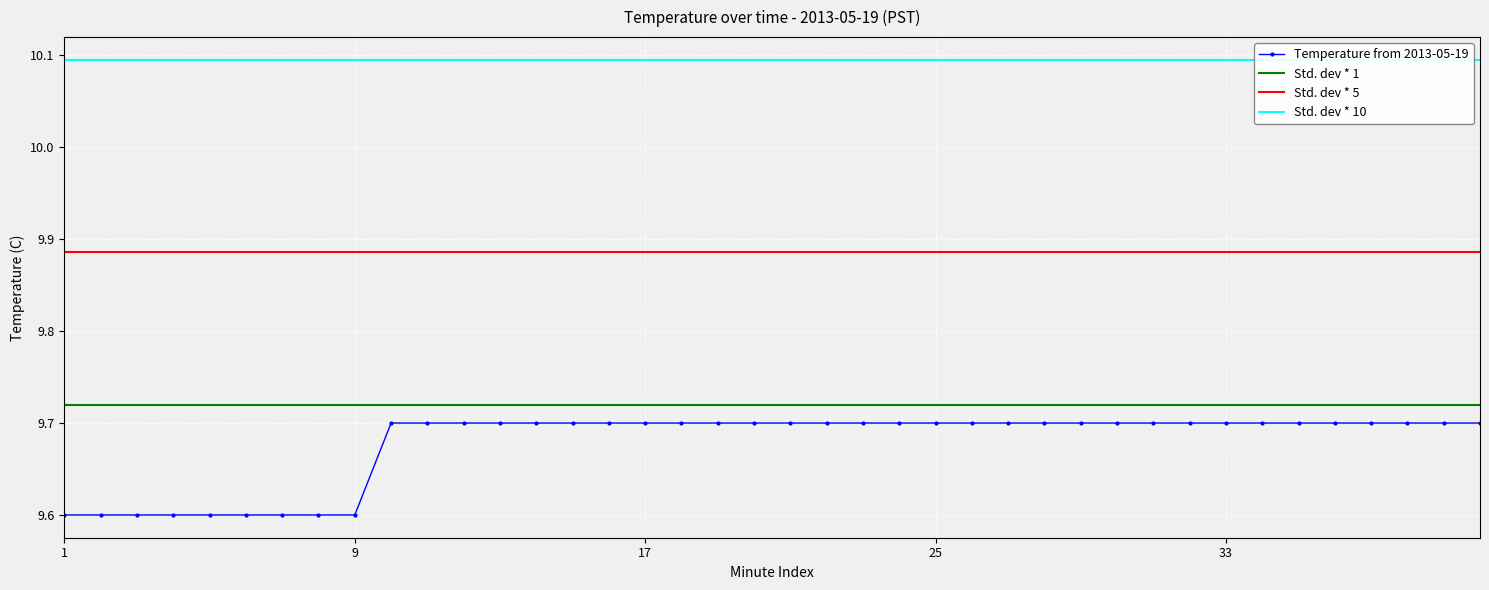

Which has a higher value, 11 or 15?

11